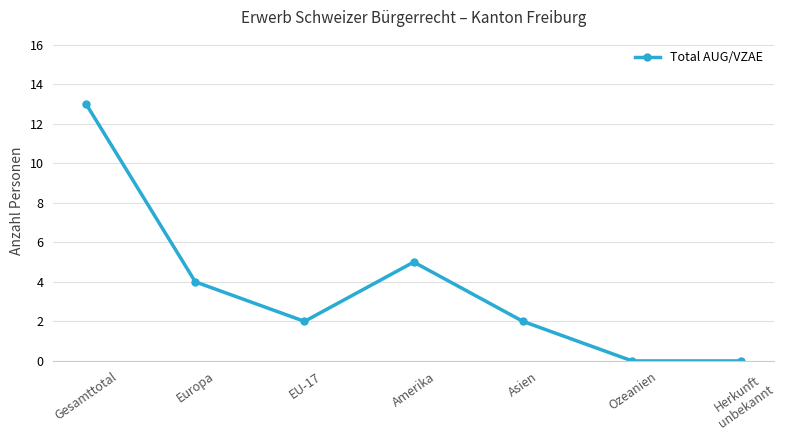

How many categories are shown in the chart?

7